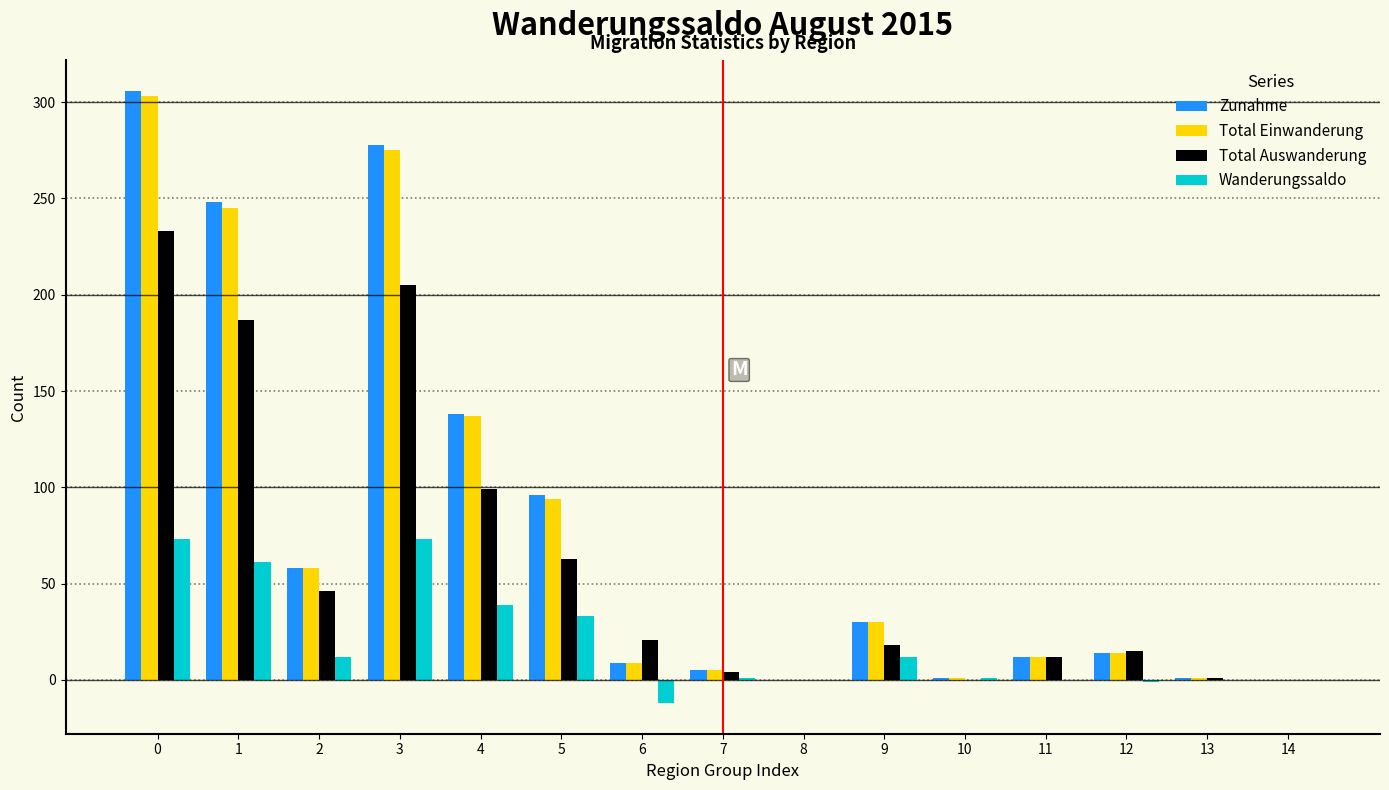

What is the sum of all Total Einwanderung values?

1184